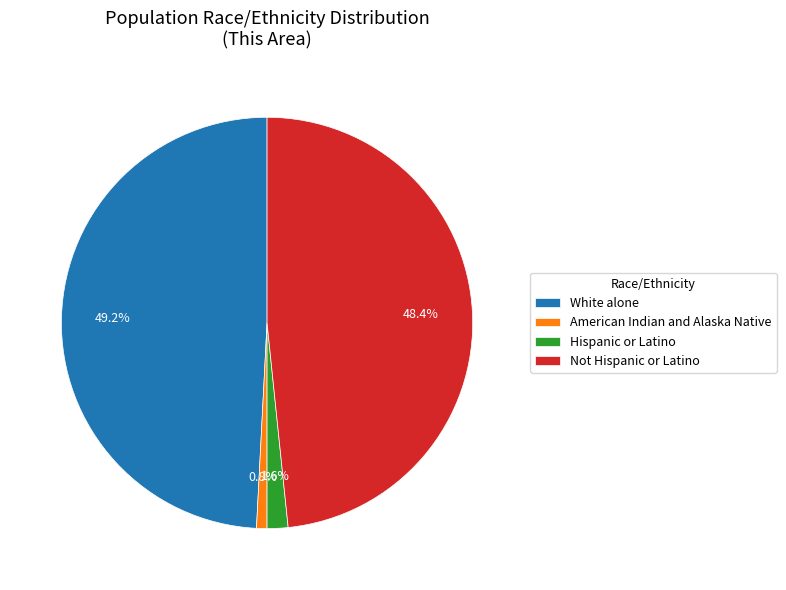

Rank the categories by value from highest to lowest.

White alone, Not Hispanic or Latino, Hispanic or Latino, American Indian and Alaska Native